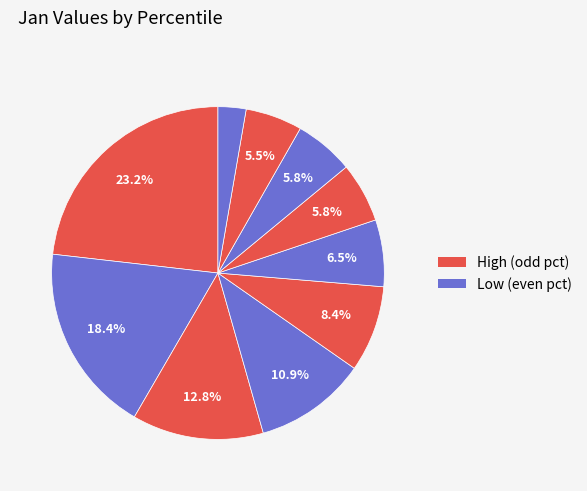

Is there a majority slice in this chart?

No